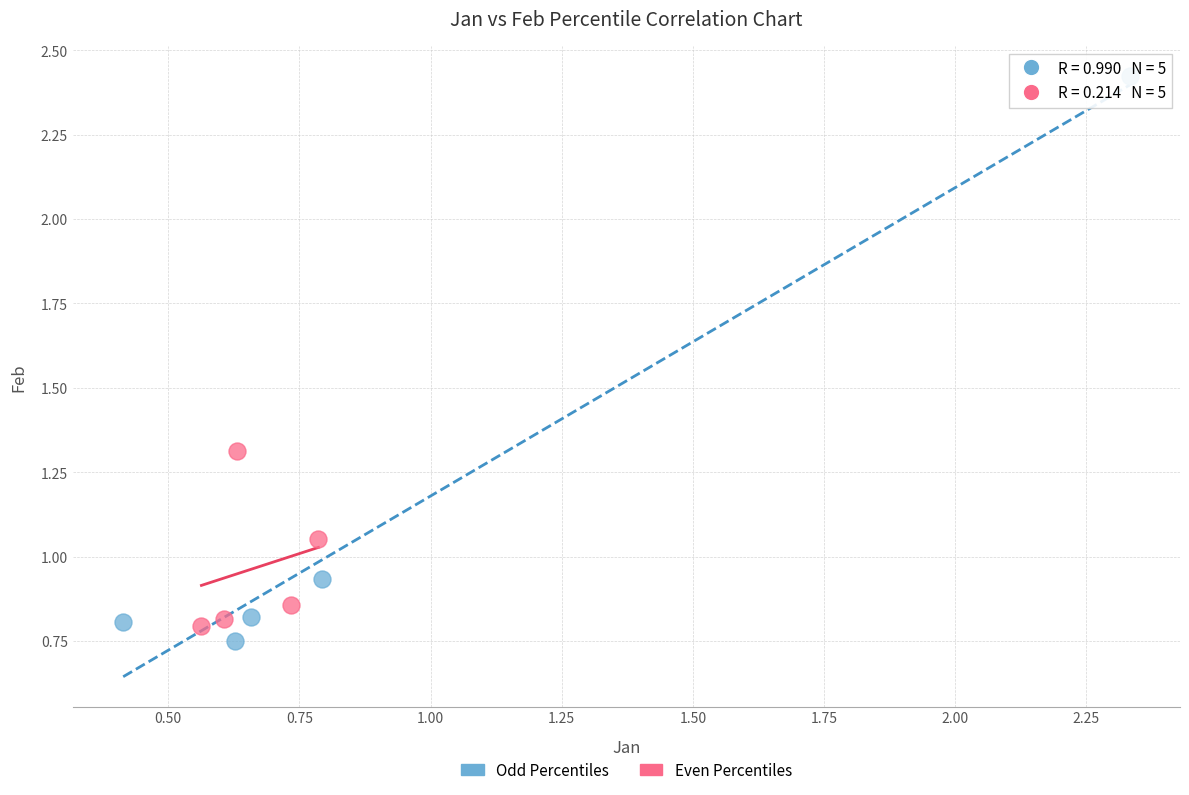

Which series has the widest spread of Y values?

Odd Percentiles